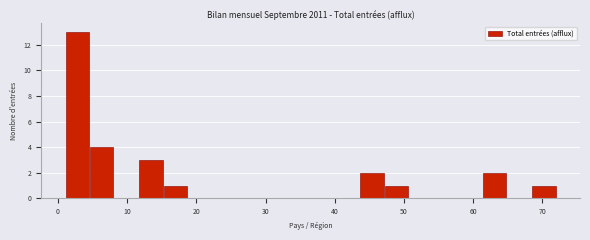

Around what value on the x-axis is the tallest bar? Give the approximate position of its centre, as read against the axis.

3